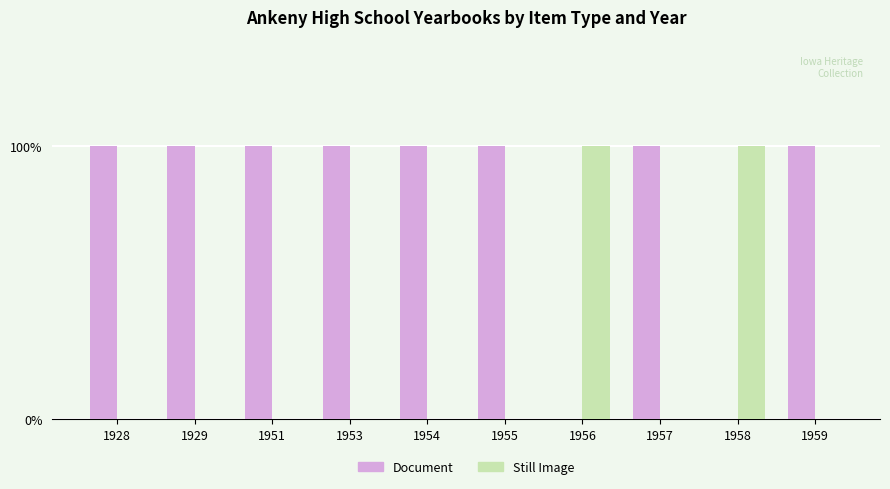

What is the total value across all series at 1955?

1